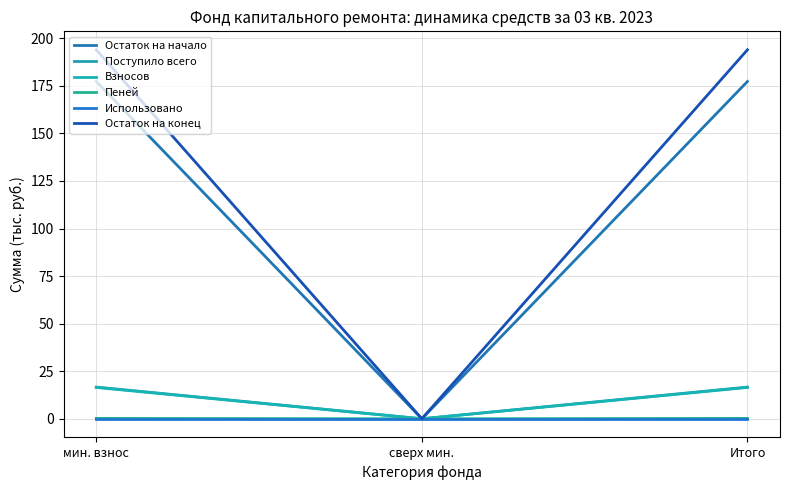

Does the chart display data point markers on the line(s)?

No